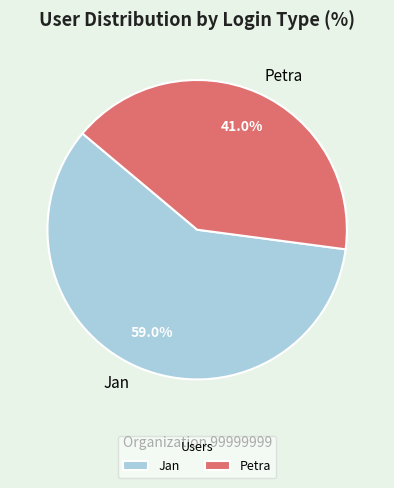

Rank the categories by value from highest to lowest.

Jan, Petra